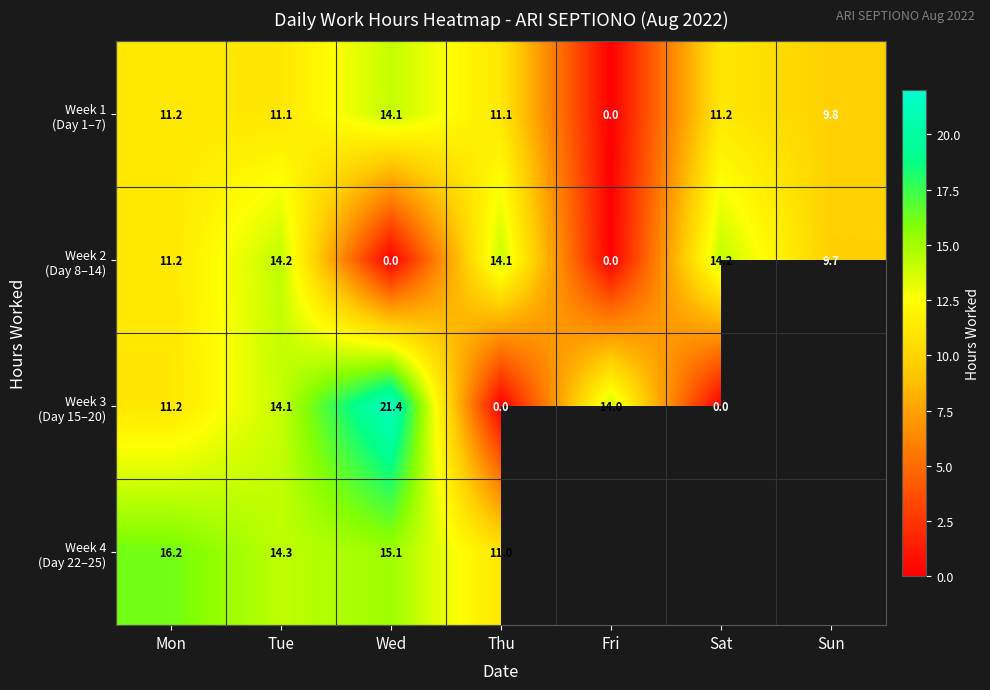

What is the difference between the highest and lowest values at Thu?

14.1